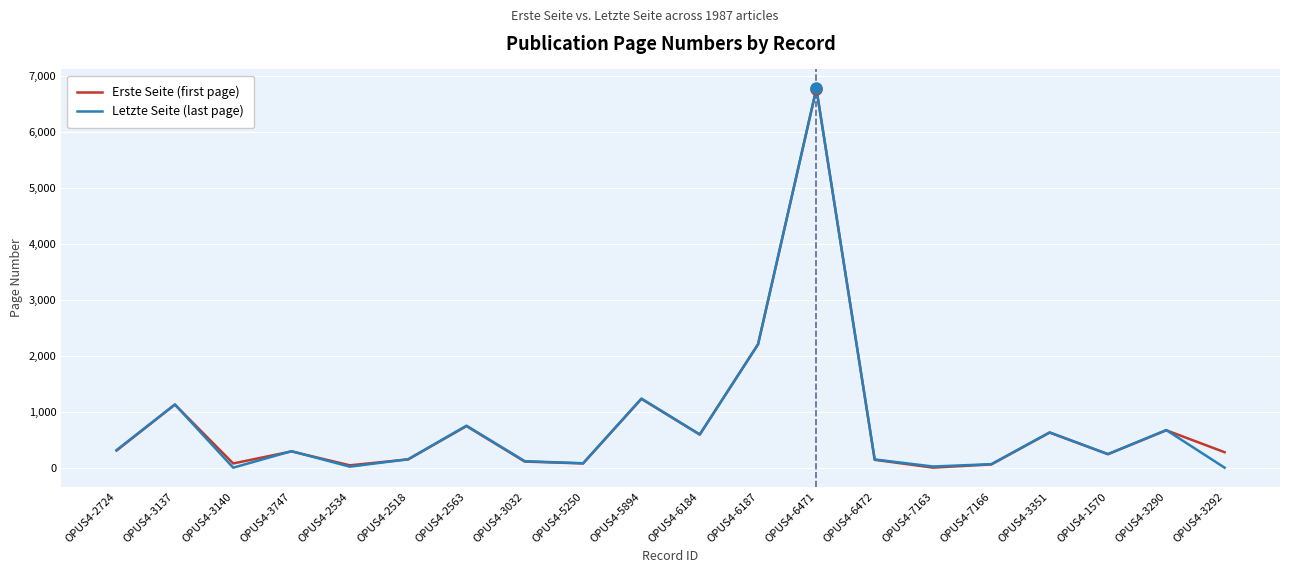

True or false: Letzte Seite (last page) has a value of 631 at OPUS4-3351.

True